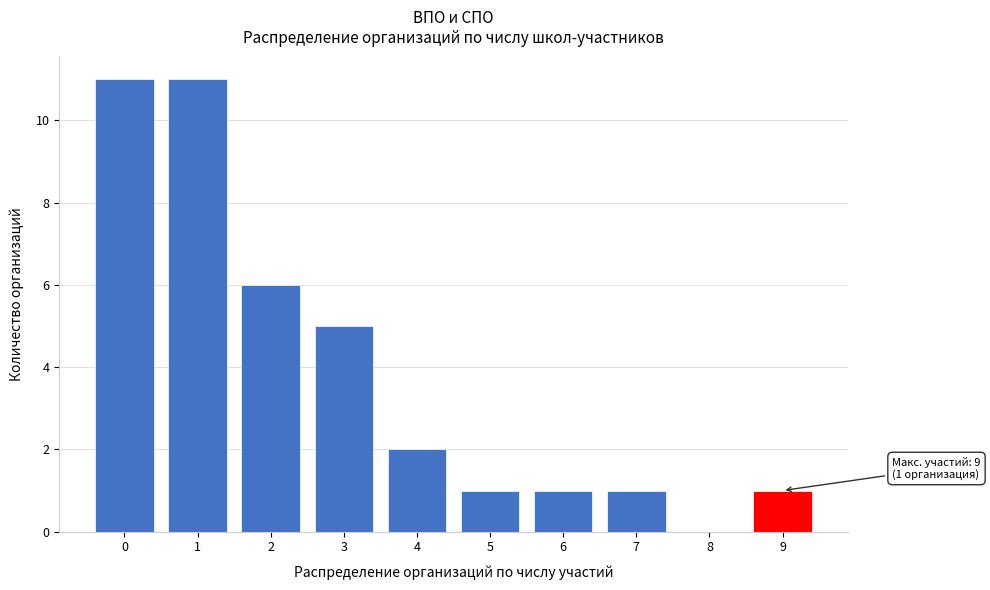

Reading left to right, what are all the values shown in this chart?

0=11	1=11	2=6	3=5	4=2	5=1	6=1	7=1	8=0	9=1